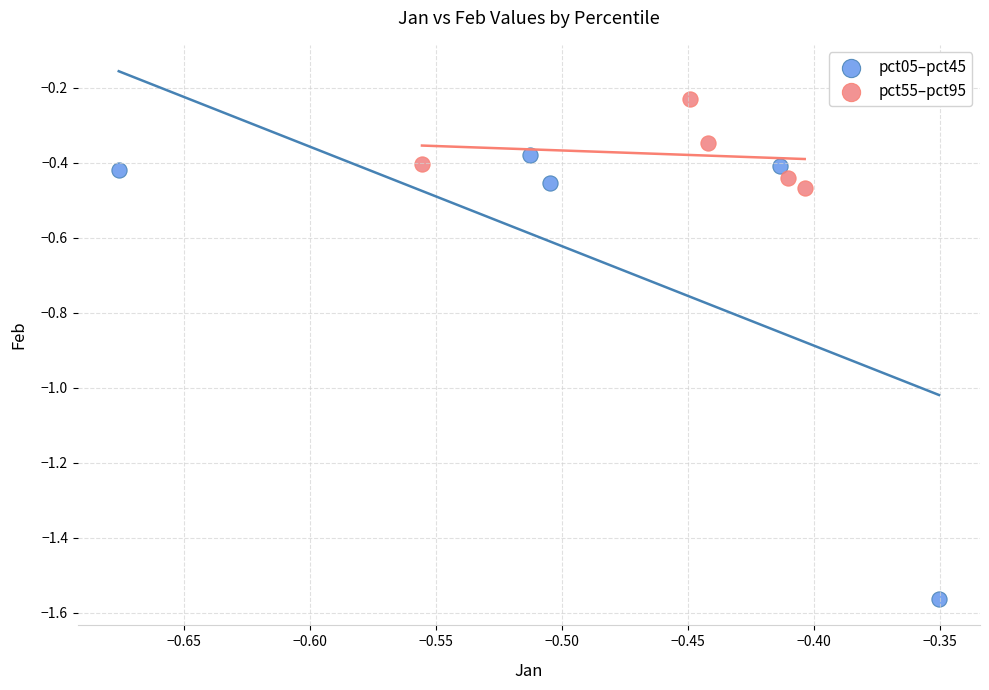

Which series contains the lowest Y value?

pct05–pct45